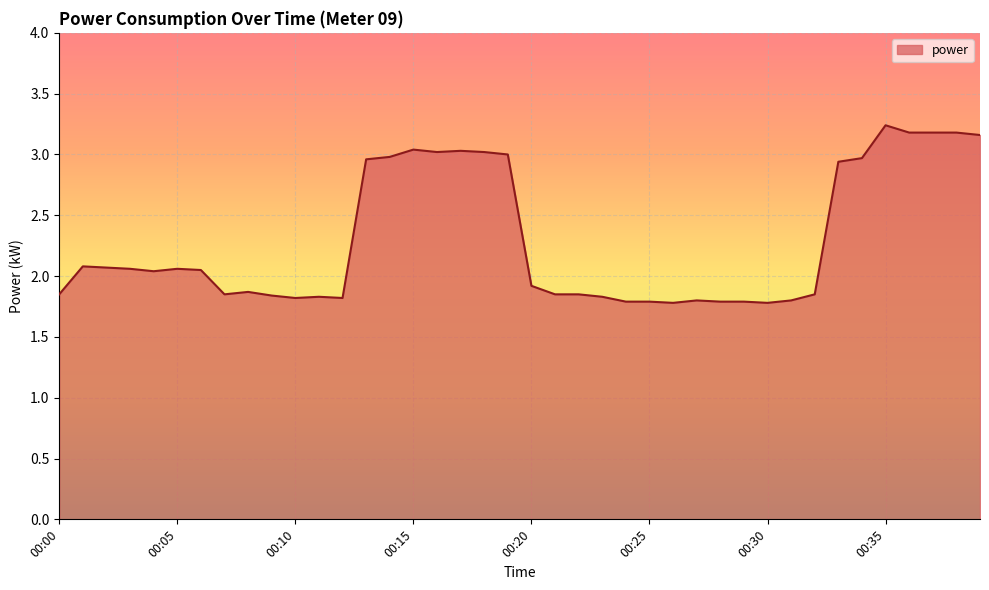

What is the difference between the maximum and minimum values?

1.5